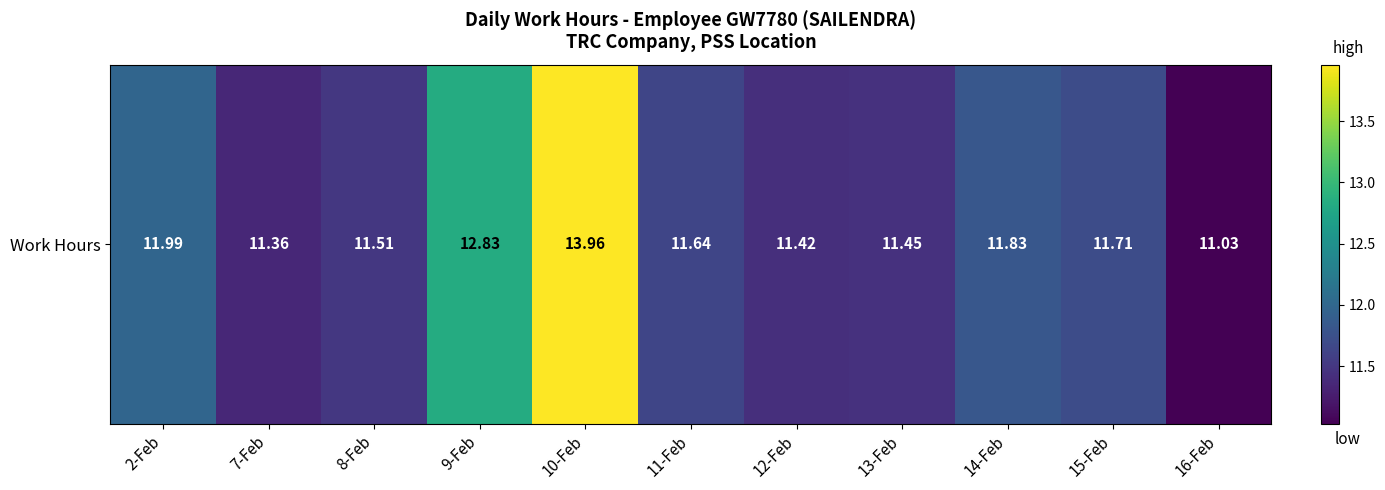

The chart shows a value of 11.8 at 14-Feb. True or false?

True